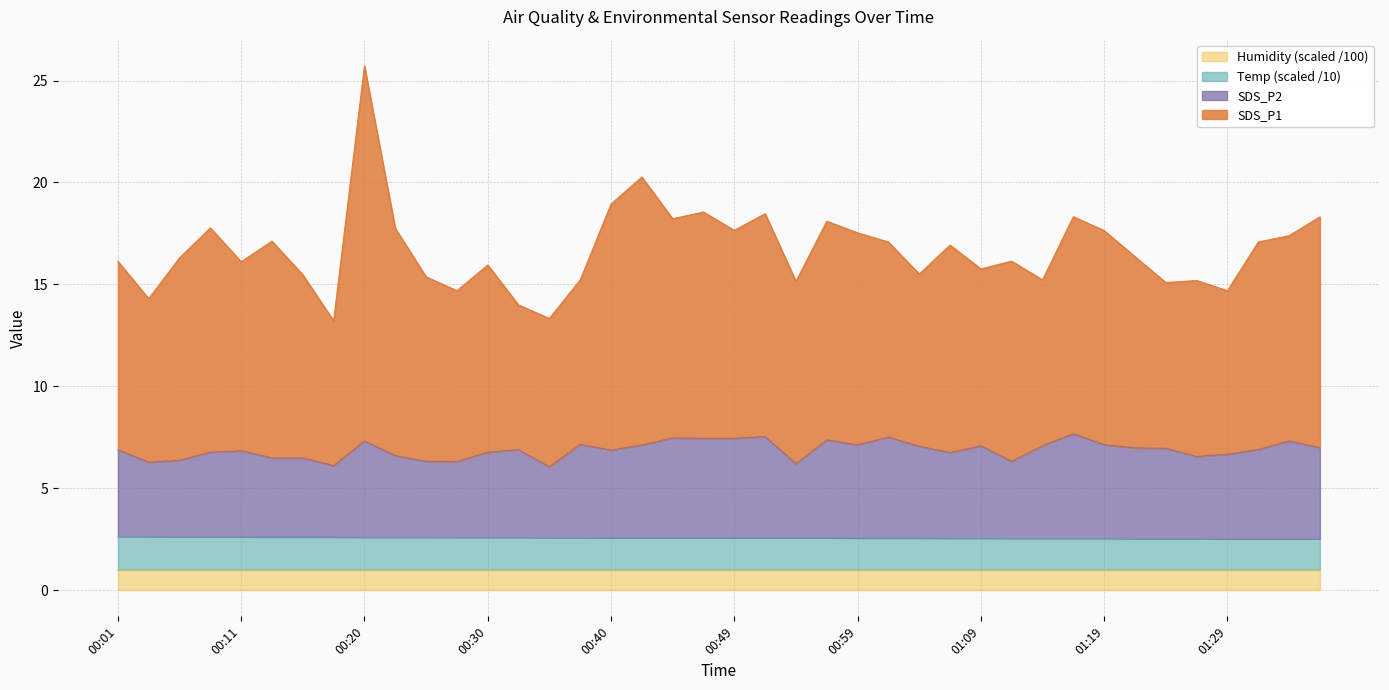

Between 00:13 and 01:14, which series saw the biggest shift?

SDS_P1